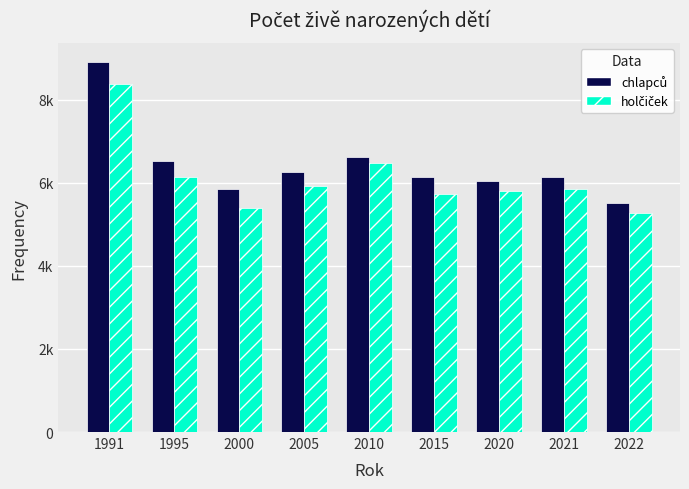

Are the bars horizontal?

No